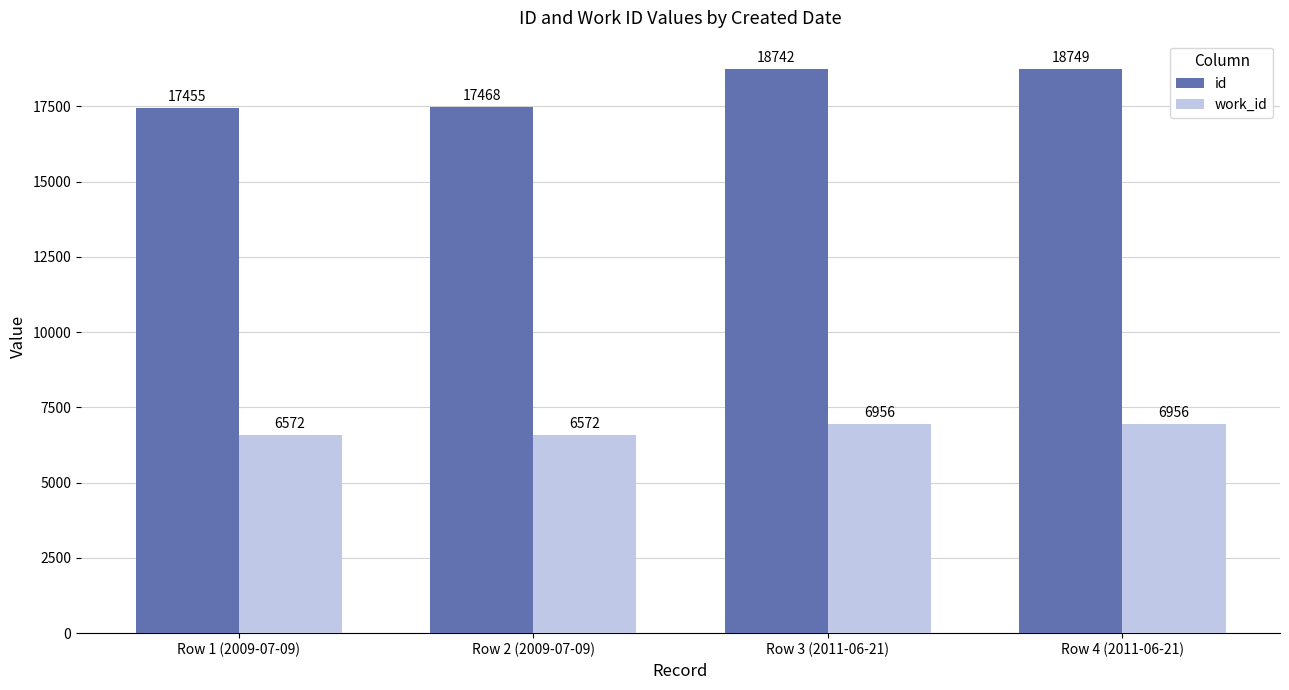

What are all the series names shown in the legend?

id, work_id